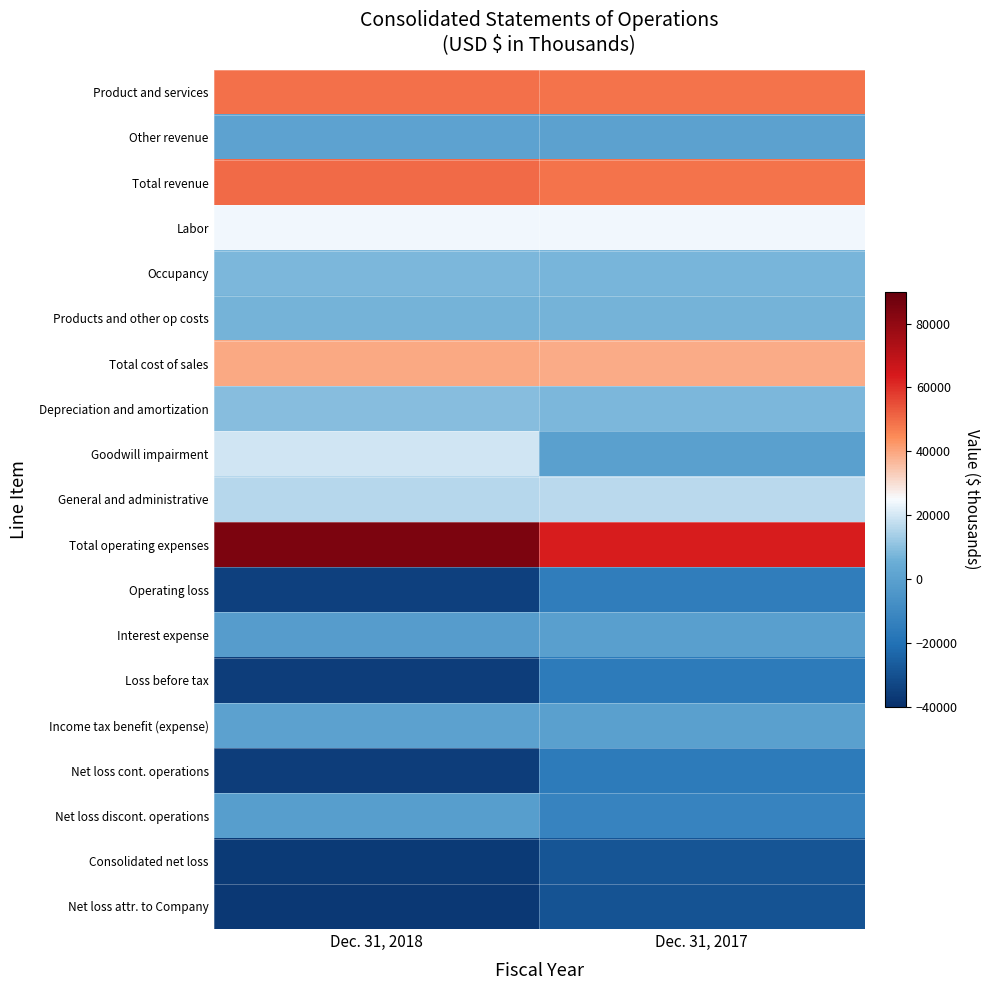

Reading left to right, list all the values displayed in this chart.

Product and services: Dec. 31, 2018=49294	Dec. 31, 2017=48373
Other revenue: Dec. 31, 2018=800	Dec. 31, 2017=450
Total revenue: Dec. 31, 2018=50094	Dec. 31, 2017=48823
Labor: Dec. 31, 2018=24369	Dec. 31, 2017=24327
Occupancy: Dec. 31, 2018=8118	Dec. 31, 2017=7621
Products and other op costs: Dec. 31, 2018=6964	Dec. 31, 2017=7038
Total cost of sales: Dec. 31, 2018=39451	Dec. 31, 2017=38986
Depreciation and amortization: Dec. 31, 2018=9498	Dec. 31, 2017=7976
Goodwill impairment: Dec. 31, 2018=19630	Dec. 31, 2017=0
General and administrative: Dec. 31, 2018=16240	Dec. 31, 2017=16577
Total operating expenses: Dec. 31, 2018=84819	Dec. 31, 2017=63539
Operating loss: Dec. 31, 2018=-34725	Dec. 31, 2017=-14716
Interest expense: Dec. 31, 2018=-1827	Dec. 31, 2017=-731
Loss before tax: Dec. 31, 2018=-35909	Dec. 31, 2017=-16001
Income tax benefit (expense): Dec. 31, 2018=278	Dec. 31, 2017=-111
Net loss cont. operations: Dec. 31, 2018=-35631	Dec. 31, 2017=-16112
Net loss discont. operations: Dec. 31, 2018=-1115	Dec. 31, 2017=-12277
Consolidated net loss: Dec. 31, 2018=-36746	Dec. 31, 2017=-28389
Net loss attr. to Company: Dec. 31, 2018=-37205	Dec. 31, 2017=-28840